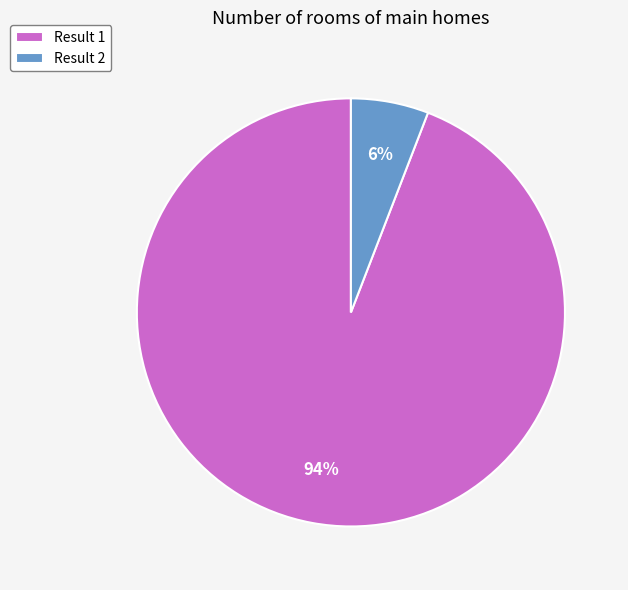

Is there a majority slice in this chart?

Yes